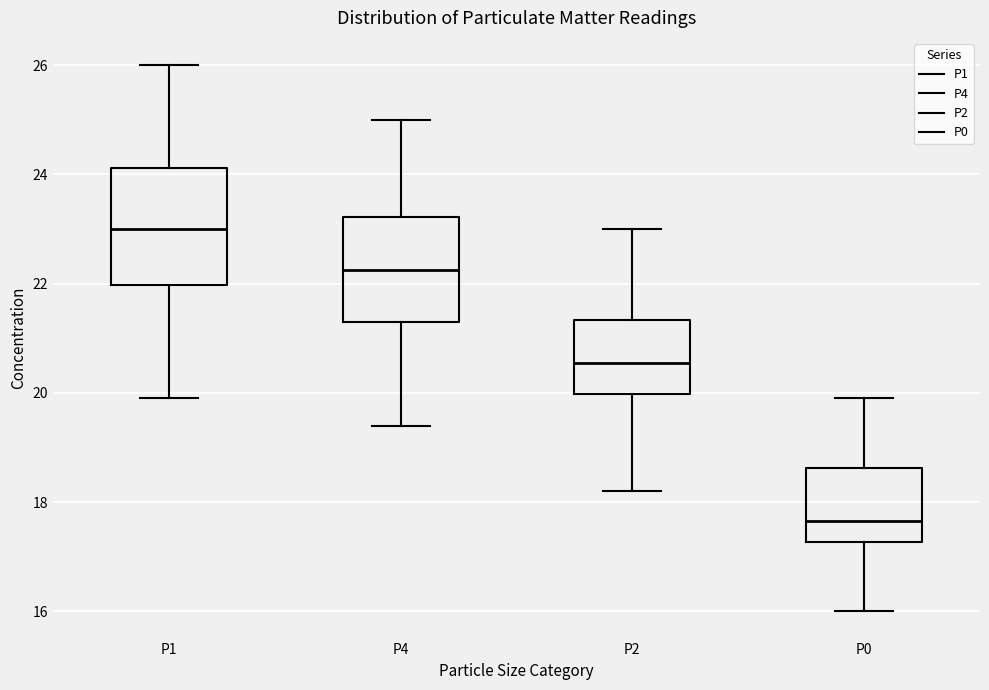

Reading left to right, read every box against the y-axis: the position of its median line, the range the box covers, and the ends of its whiskers. The values are not printed on the chart, so give them approximately, as read against the axis.

P1: median 23.0, box 22.0 to 24.2, whiskers 20.0 to 26.0
P4: median 22.2, box 21.4 to 23.2, whiskers 19.4 to 25.0
P2: median 20.6, box 20.0 to 21.4, whiskers 18.2 to 23.0
P0: median 17.6, box 17.2 to 18.6, whiskers 16.0 to 20.0